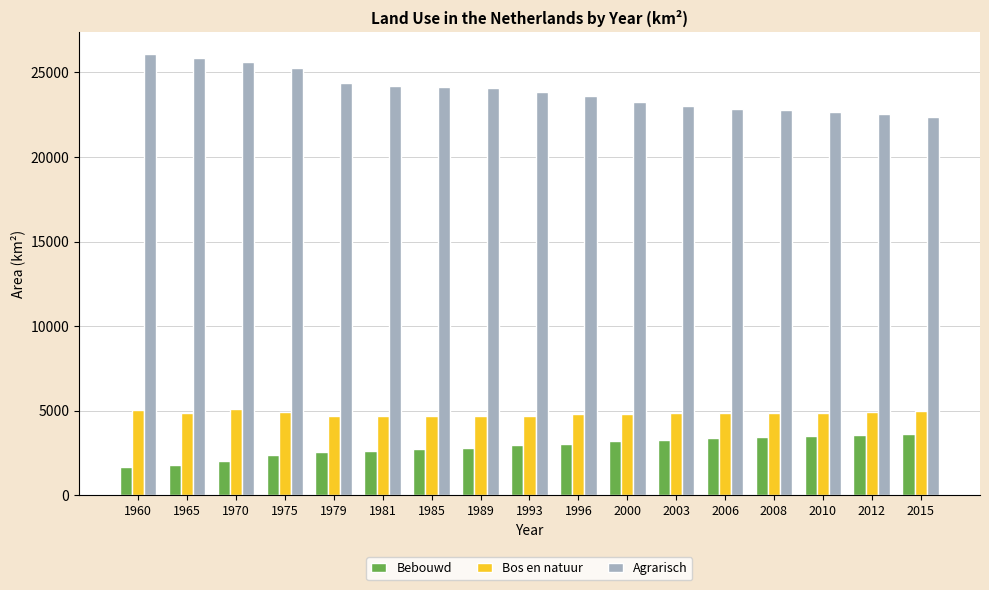

Is it true that Bos en natuur equals 4683 at 1993?

True